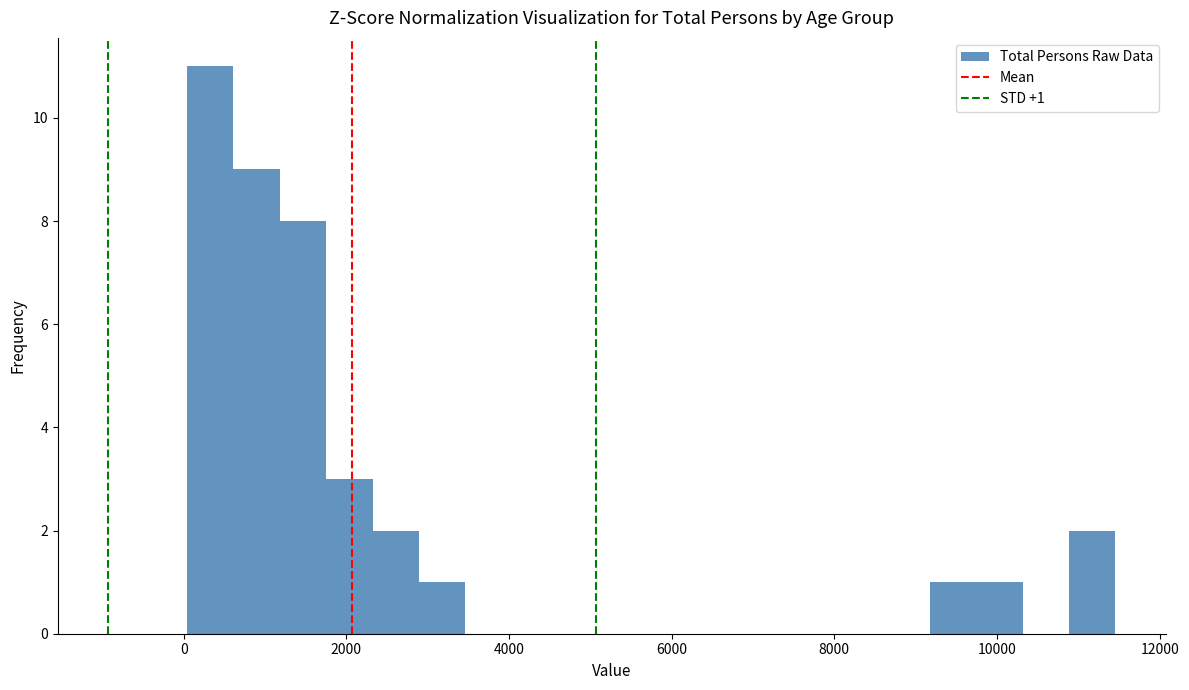

Around what value on the x-axis is the tallest bar? Give the approximate position of its centre, as read against the axis.

400